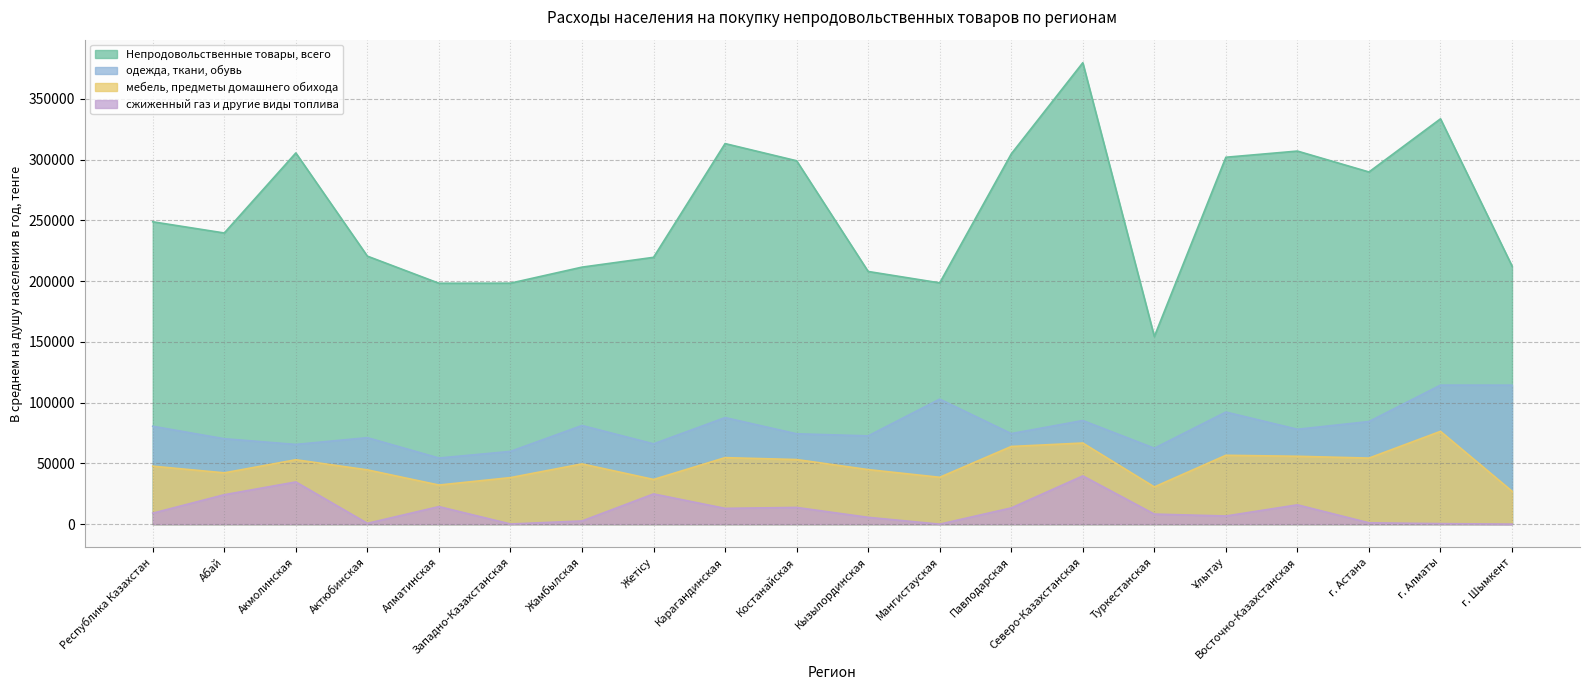

At which label does мебель, предметы домашнего обихода reach its minimum?

г. Шымкент